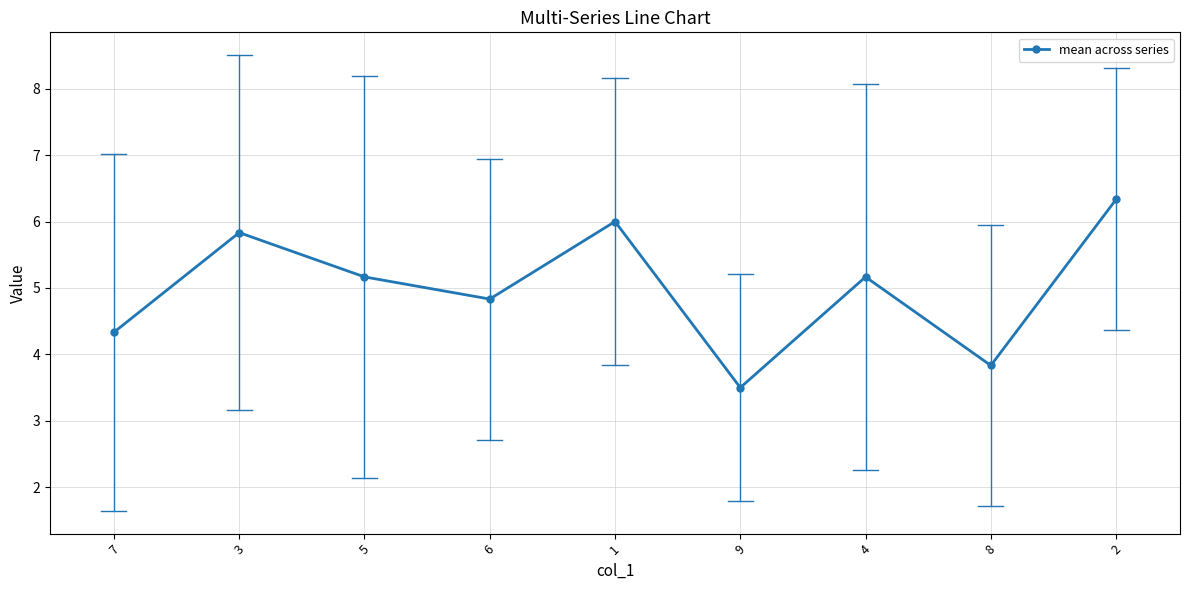

What value does the data have at 7?

4.3